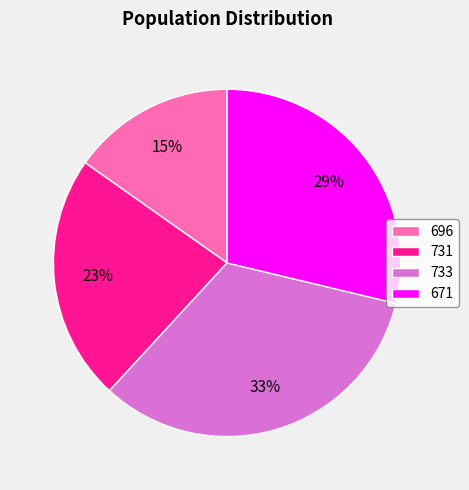

Does 731 represent more than half of the total?

No